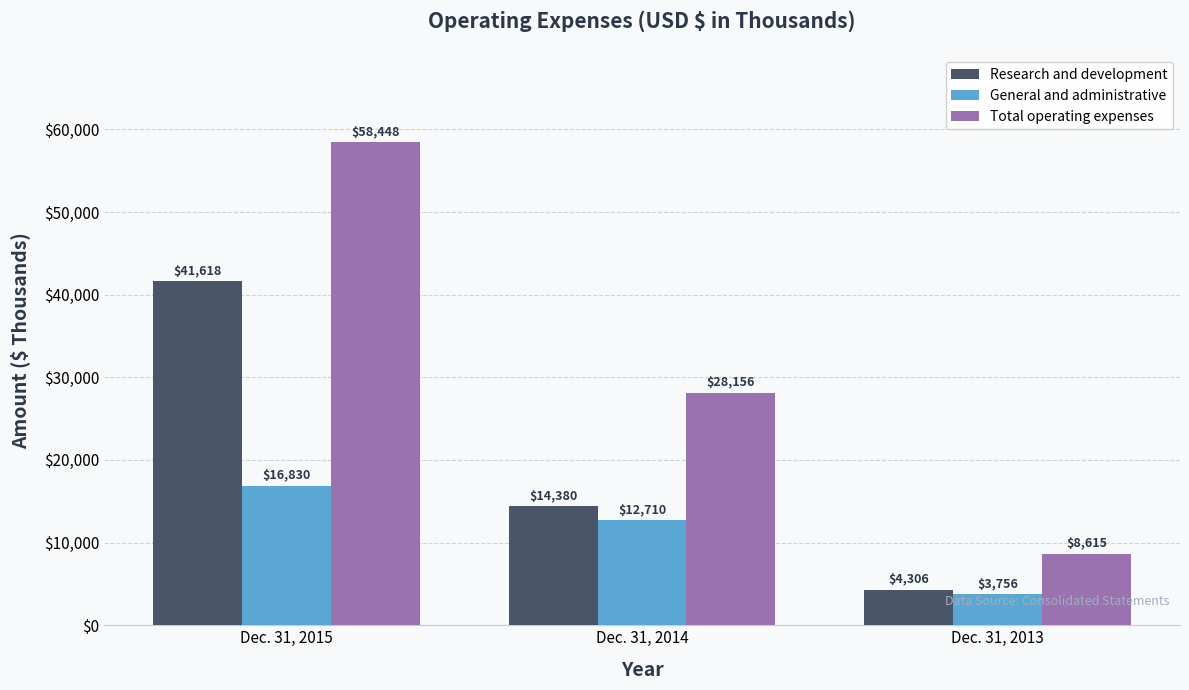

What is the total value across all series at Dec. 31, 2013?

16677